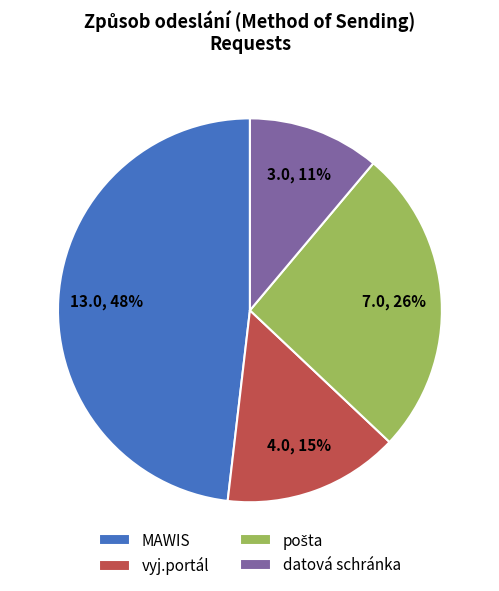

What is the largest slice in the pie chart?

MAWIS